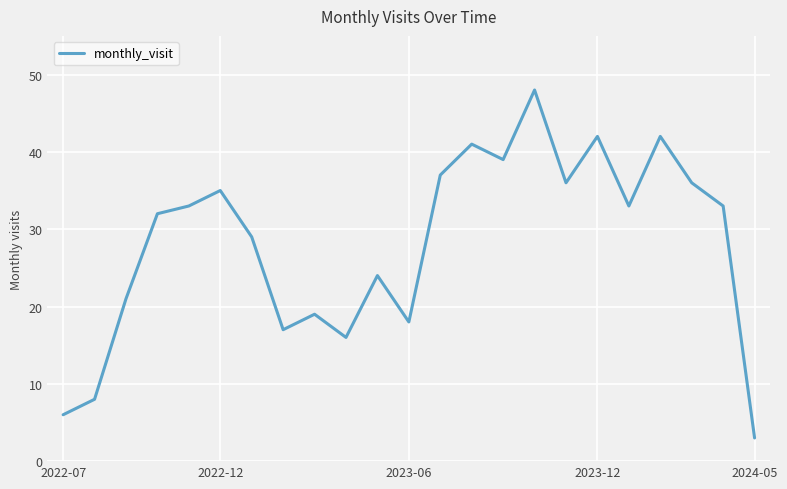

What is the greatest value displayed?

48